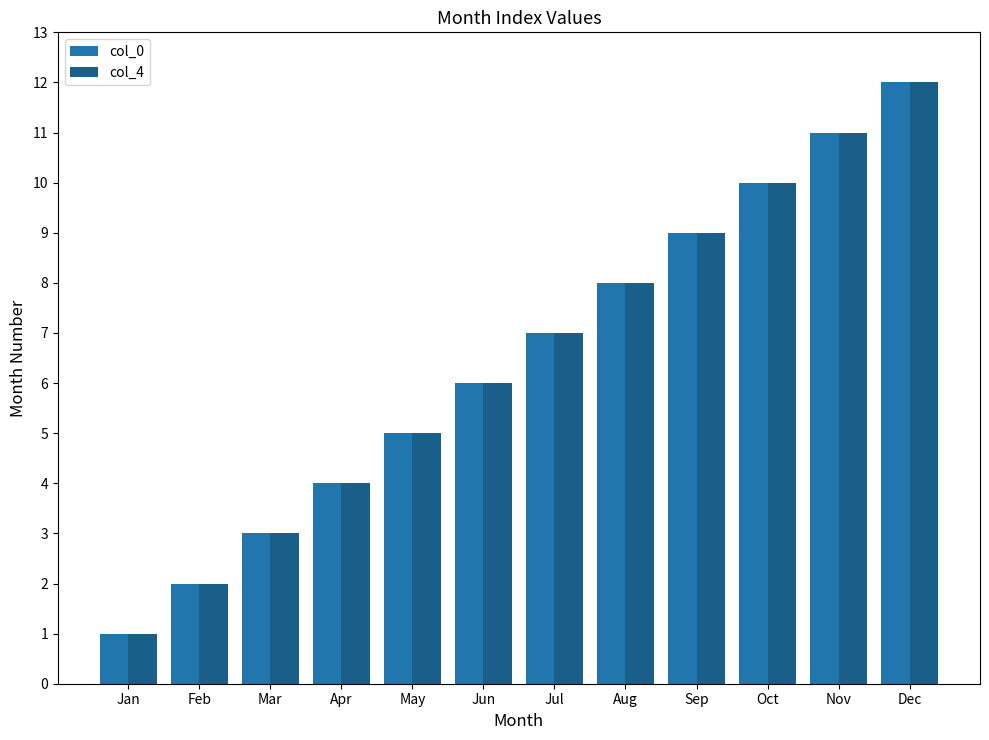

Is the value of col_4 at Oct greater than the value of col_0 at Mar?

Yes